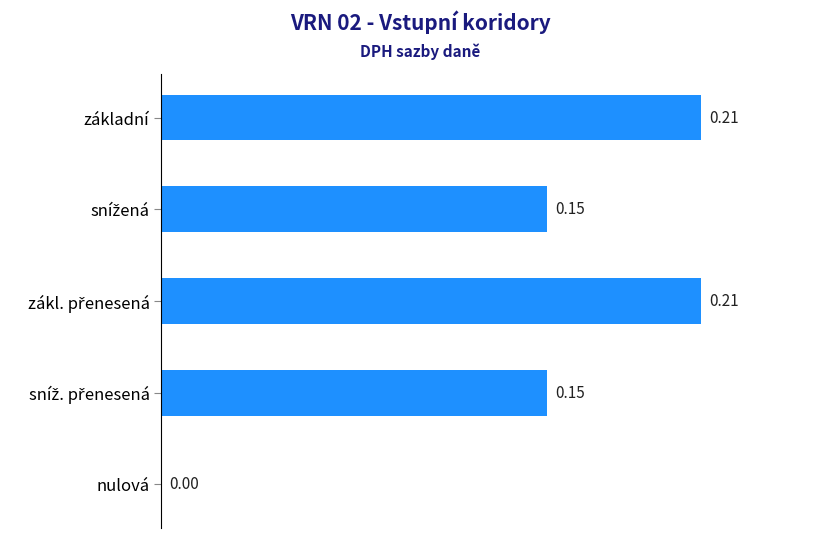

What is the greatest value displayed?

0.2